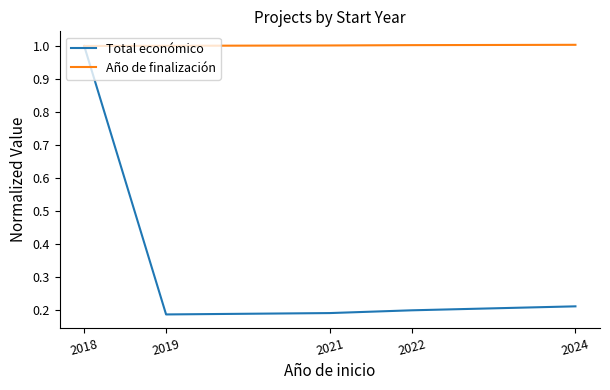

Rank the series by their average value, from lowest to highest.

Total económico, Año de finalización